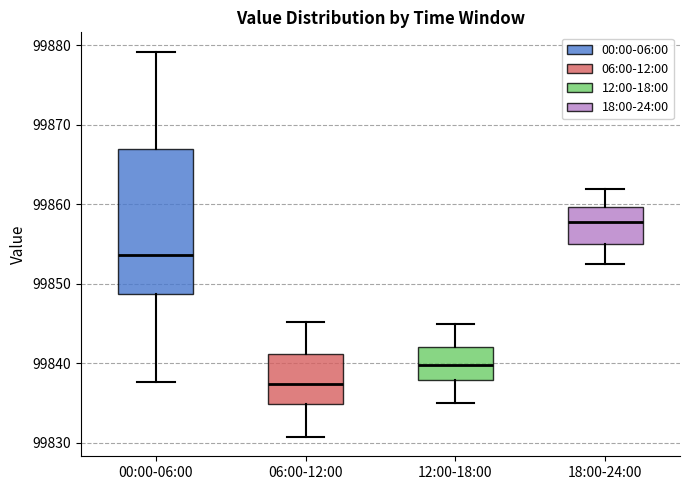

Reading left to right, transcribe this box plot: for each box, give where its median line is, the range the box spans, and where its two whiskers end, as read against the y-axis. The values are not printed on the chart, so give them approximately, as read against the axis.

00:00-06:00: median 99854, box 99849 to 99867, whiskers 99838 to 99879
06:00-12:00: median 99837, box 99835 to 99841, whiskers 99831 to 99845
12:00-18:00: median 99840, box 99838 to 99842, whiskers 99835 to 99845
18:00-24:00: median 99858, box 99855 to 99860, whiskers 99853 to 99862